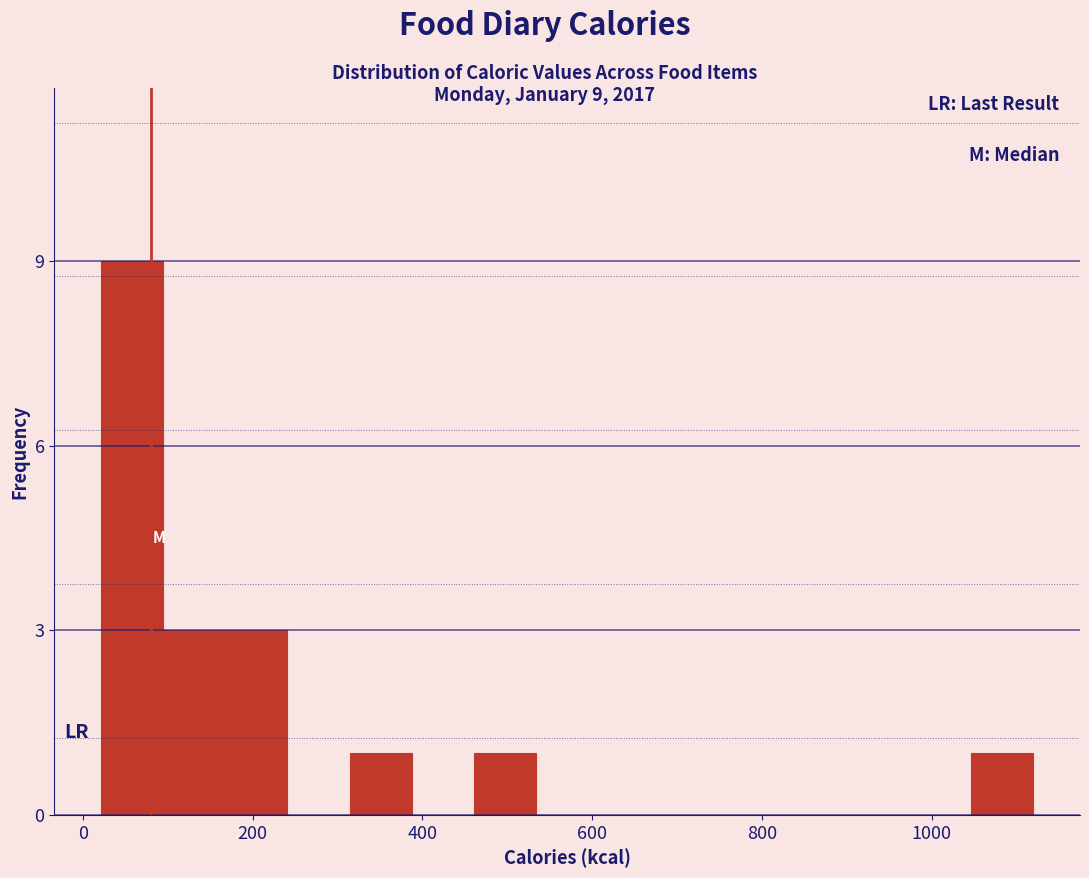

Around what value on the x-axis is the tallest bar? Give the approximate position of its centre, as read against the axis.

60